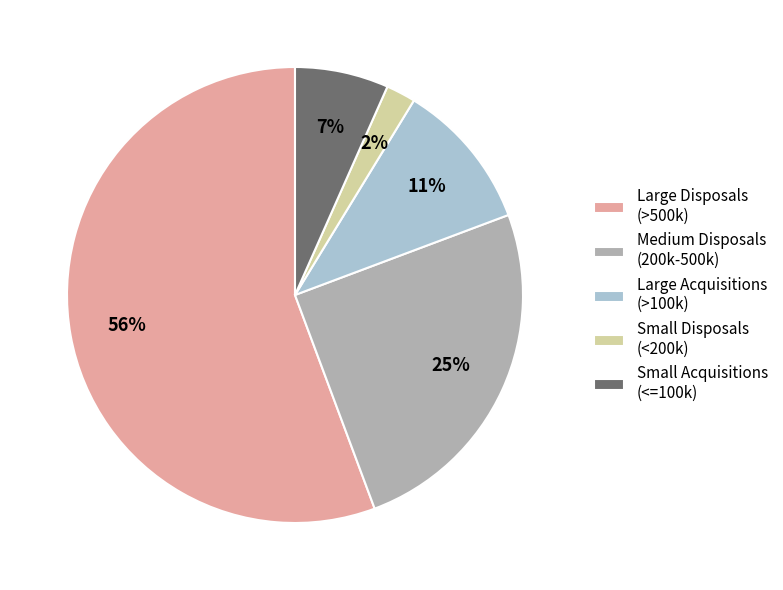

To the nearest percent, what is the combined percentage of Large Acquisitions (>100k) and Small Disposals (<200k)?

13%